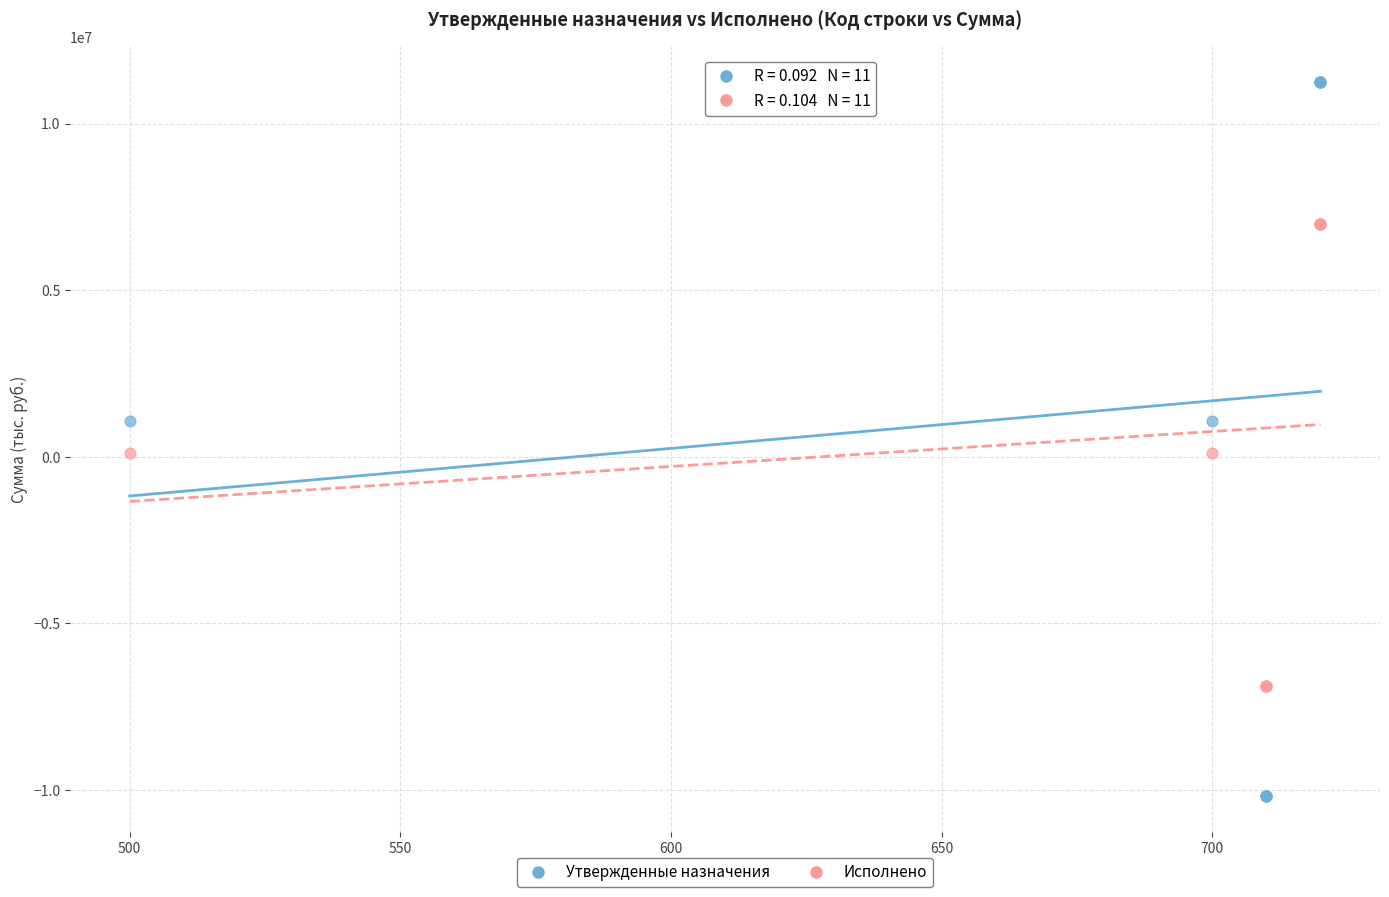

Which series contains the lowest Y value?

Утвержденные назначения